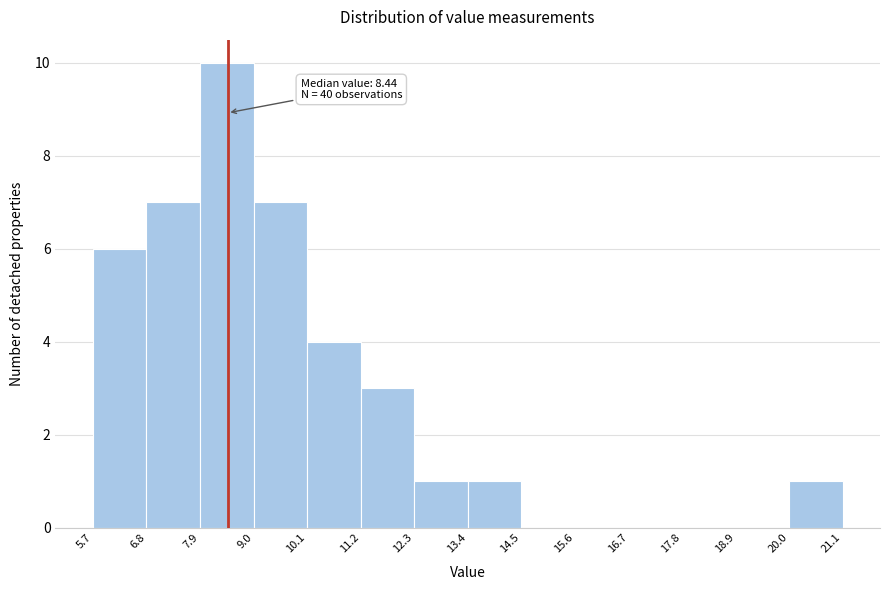

Which range on the x-axis has the tallest bar?

7.9 to 9.0